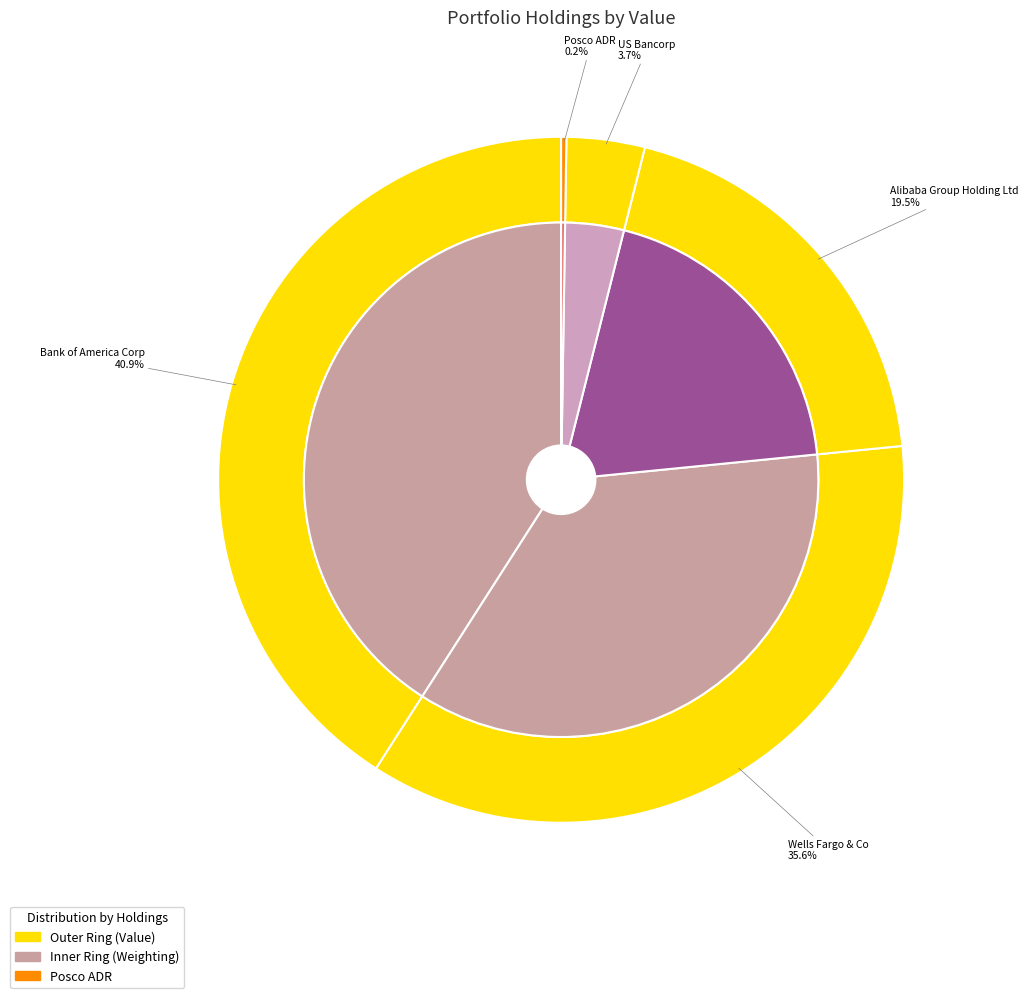

What is the ratio of the value at Wells Fargo & Co to the value at Bank of America Corp?

0.9